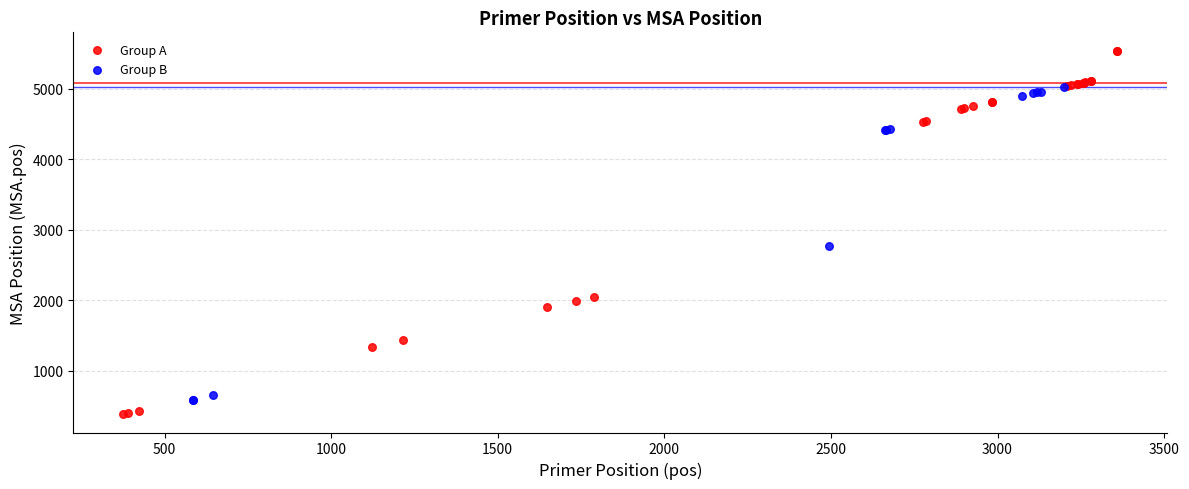

Which series contains the highest Y value?

Group A